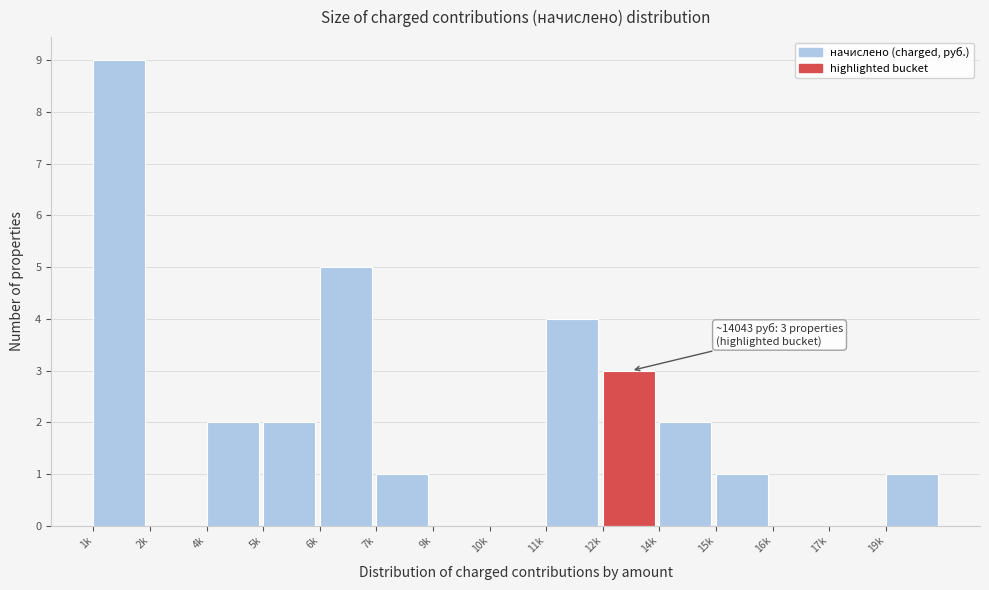

Reading right to left, what are all the values shown in this chart?

19k=1	17k=0	16k=0	15k=1	14k=2	12k=3	11k=4	10k=0	9k=0	7k=1	6k=5	5k=2	4k=2	2k=0	1k=9